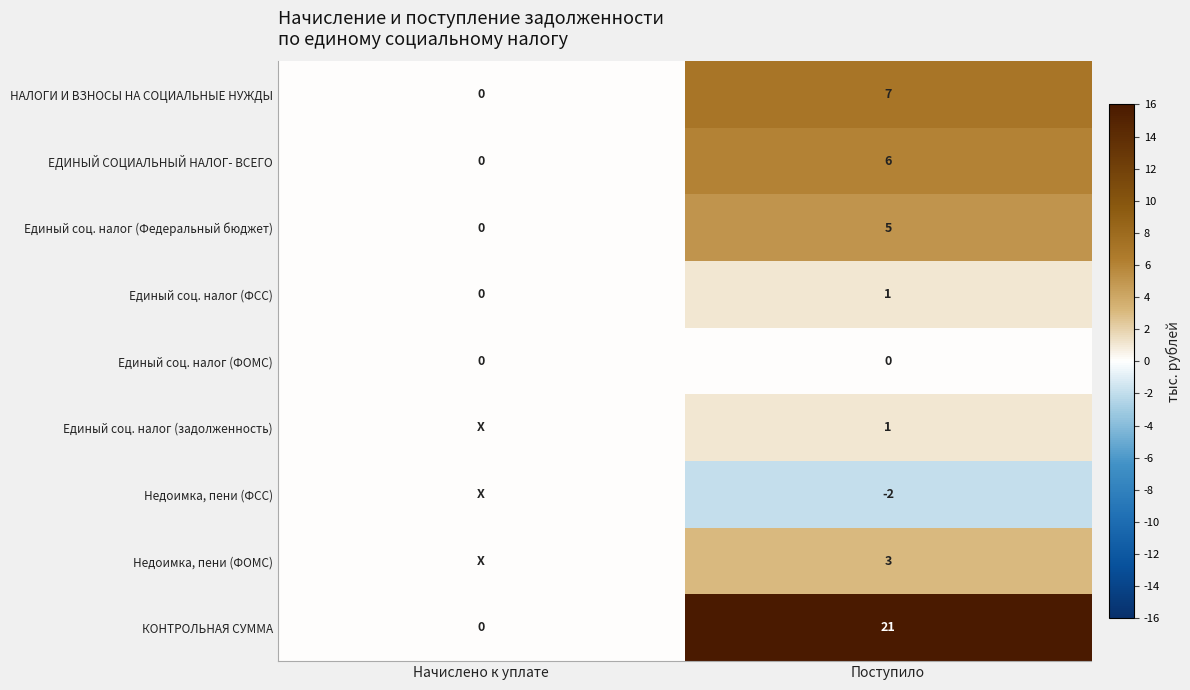

At which category is the sum across all series the highest?

Поступило